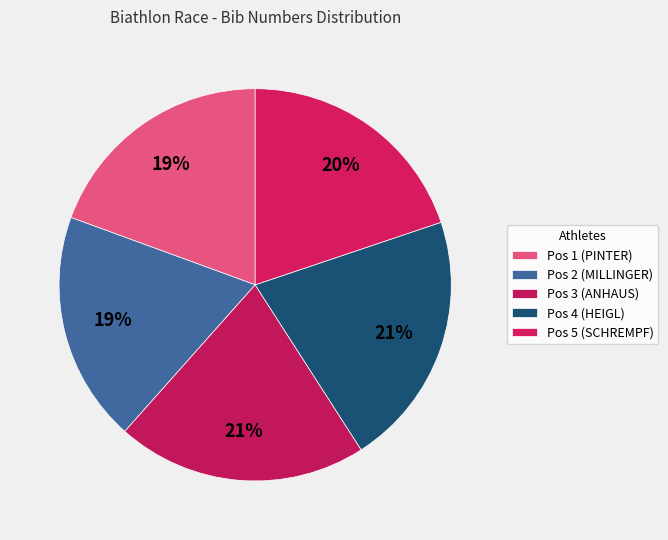

Which category has the biggest portion of the pie?

Pos 4 (HEIGL)